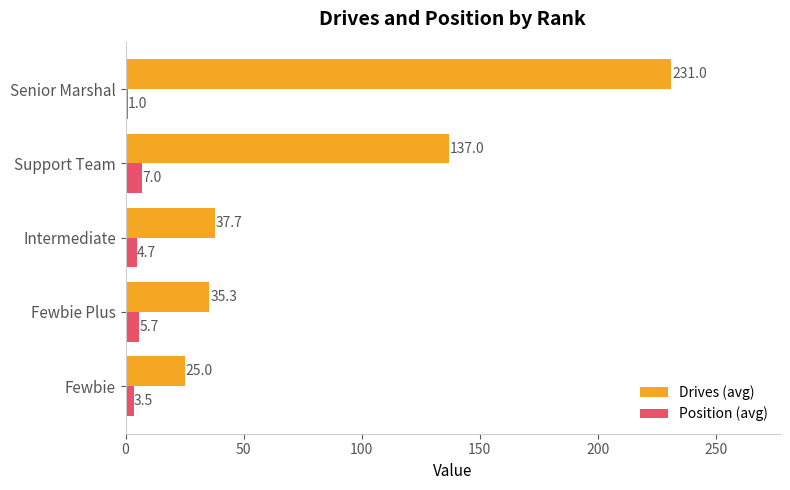

Is it true that Drives (avg) equals 58.3 at Fewbie Plus?

False